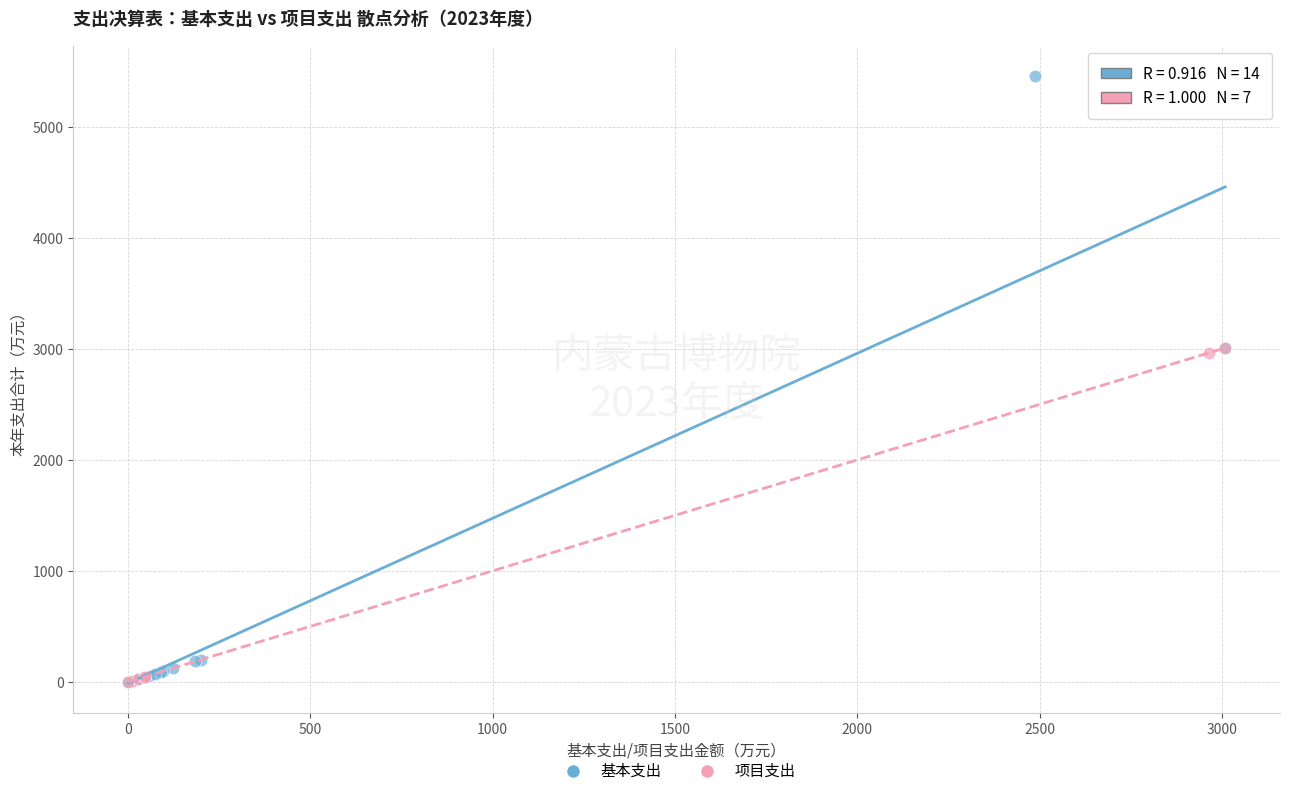

Which series contains the highest Y value?

基本支出